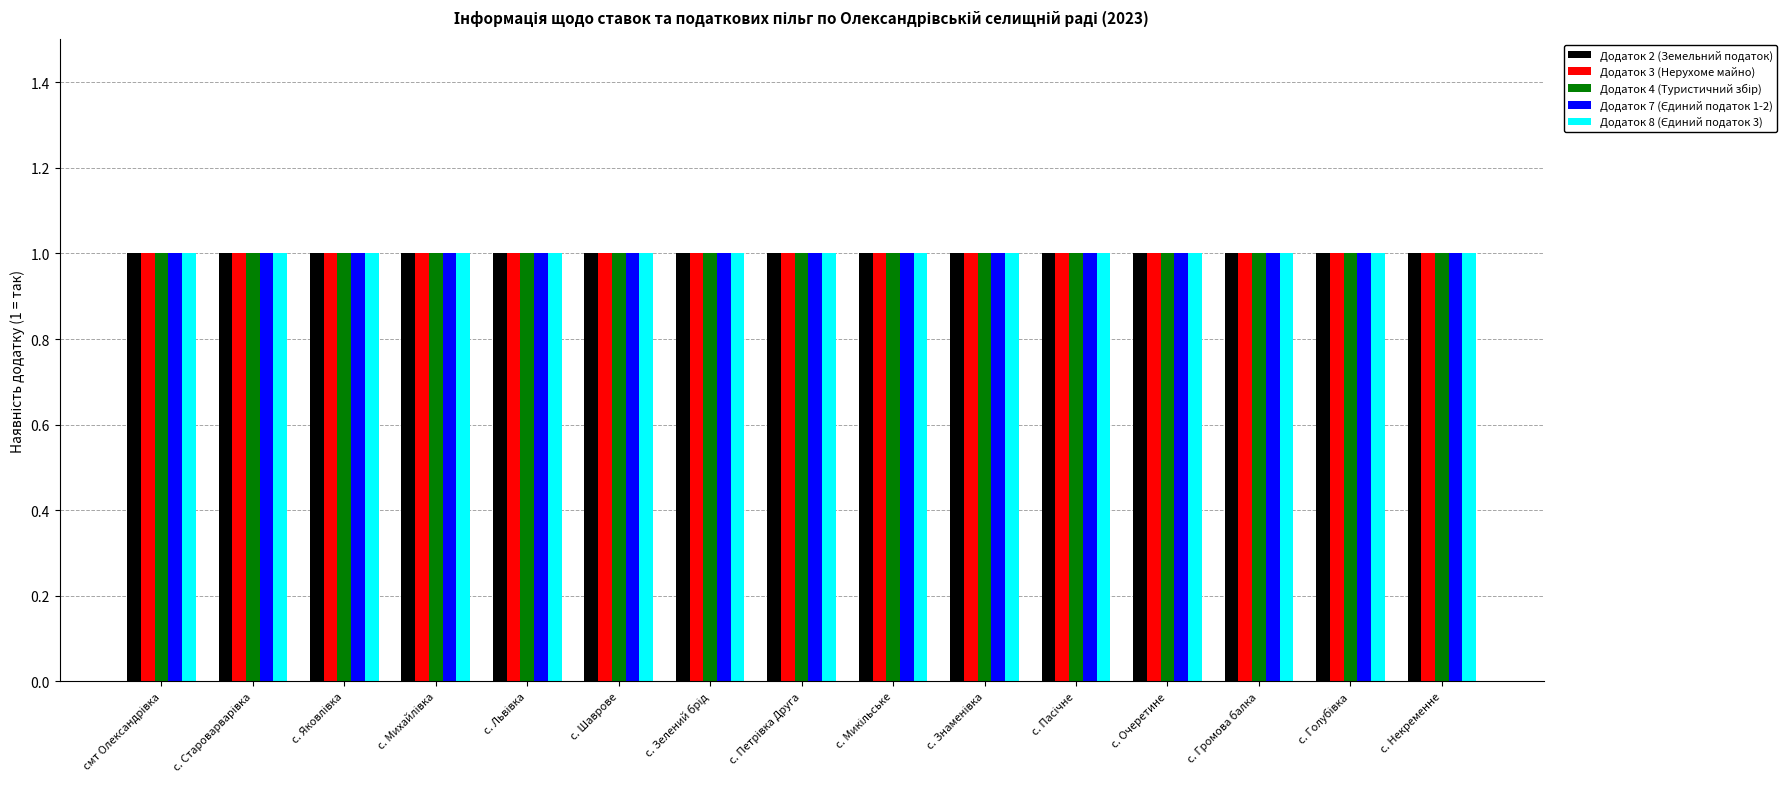

How many data points does each series have?

15